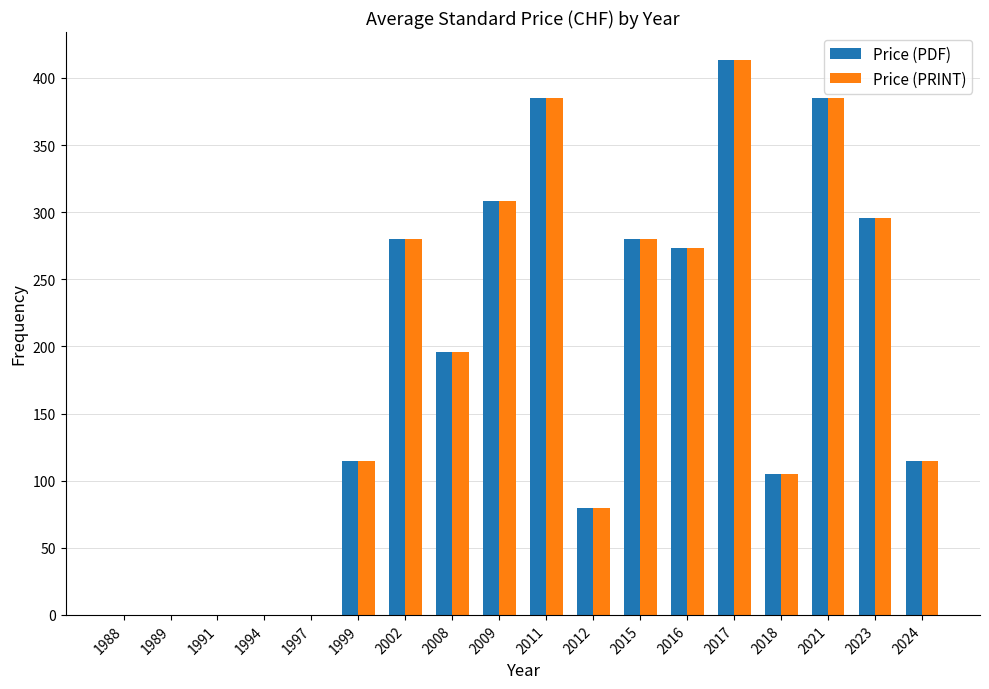

Reading left to right, what are all the values shown in this chart?

Price (PDF): 1988=0.0	1989=0.0	1991=0.0	1994=0.0	1997=0.0	1999=115.0	2002=280.0	2008=195.7	2009=308.0	2011=385.0	2012=80.0	2015=280.0	2016=273.3	2017=413.6	2018=105.0	2021=385.0	2023=295.5	2024=115.0
Price (PRINT): 1988=0.0	1989=0.0	1991=0.0	1994=0.0	1997=0.0	1999=115.0	2002=280.0	2008=195.7	2009=308.0	2011=385.0	2012=80.0	2015=280.0	2016=273.3	2017=413.6	2018=105.0	2021=385.0	2023=295.5	2024=115.0